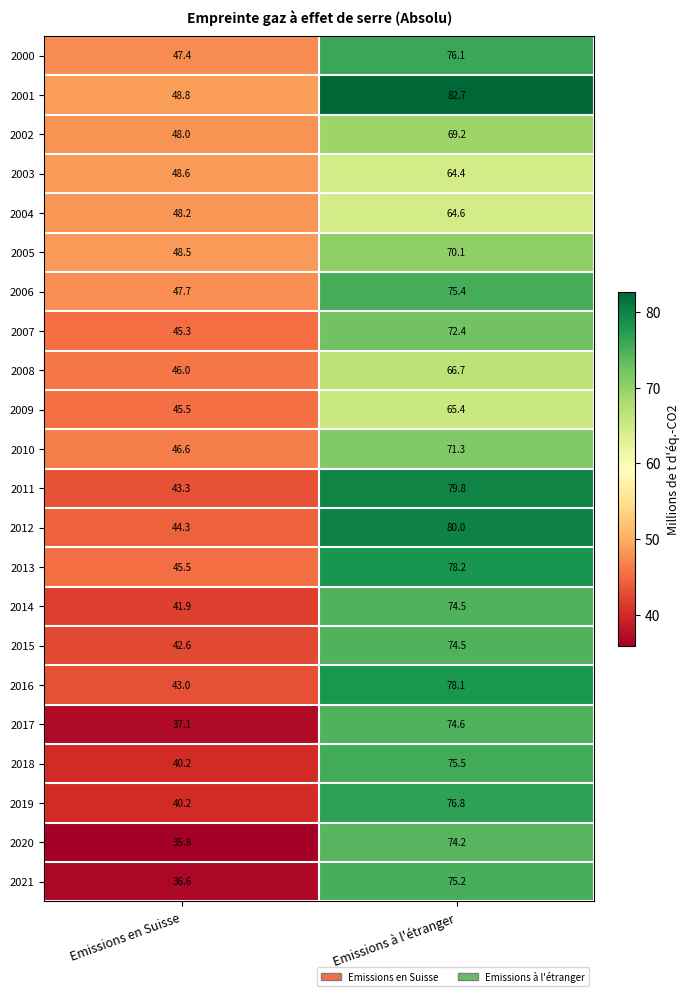

At which category is the sum across all series the highest?

Emissions à l'étranger